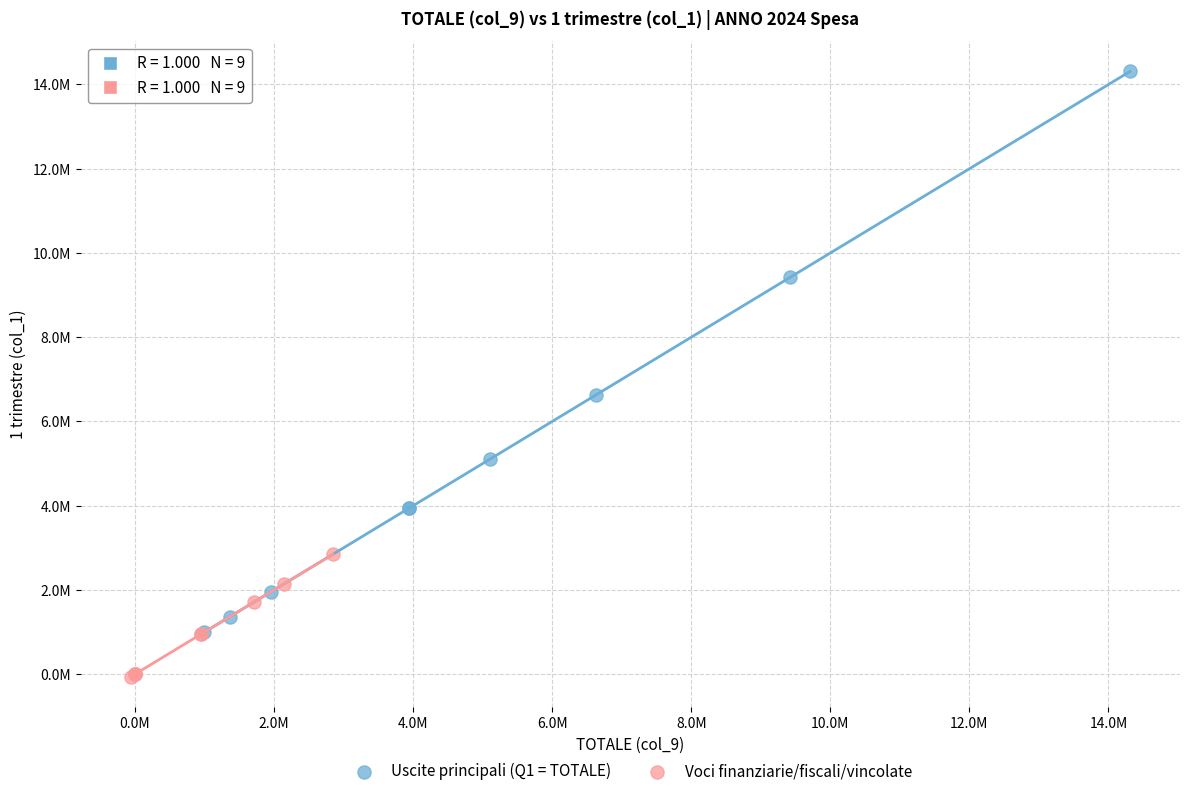

Which series contains the lowest Y value?

Voci finanziarie/fiscali/vincolate